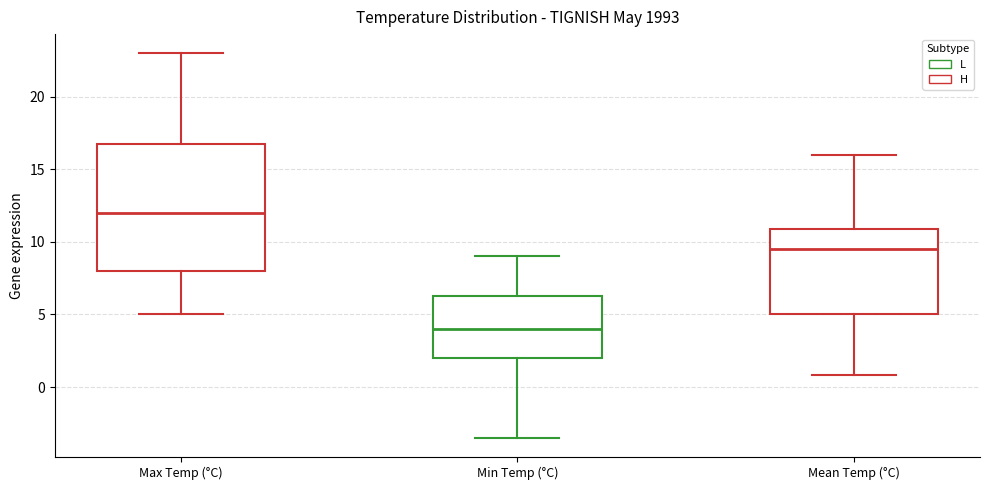

Reading left to right, read every box against the y-axis: the position of its median line, the range the box covers, and the ends of its whiskers. The values are not printed on the chart, so give them approximately, as read against the axis.

Max Temp (°C): median 12.0, box 8.0 to 17.0, whiskers 5.0 to 23.0
Min Temp (°C): median 4.0, box 2.0 to 6.5, whiskers -3.5 to 9.0
Mean Temp (°C): median 9.5, box 5.0 to 11.0, whiskers 1.0 to 16.0